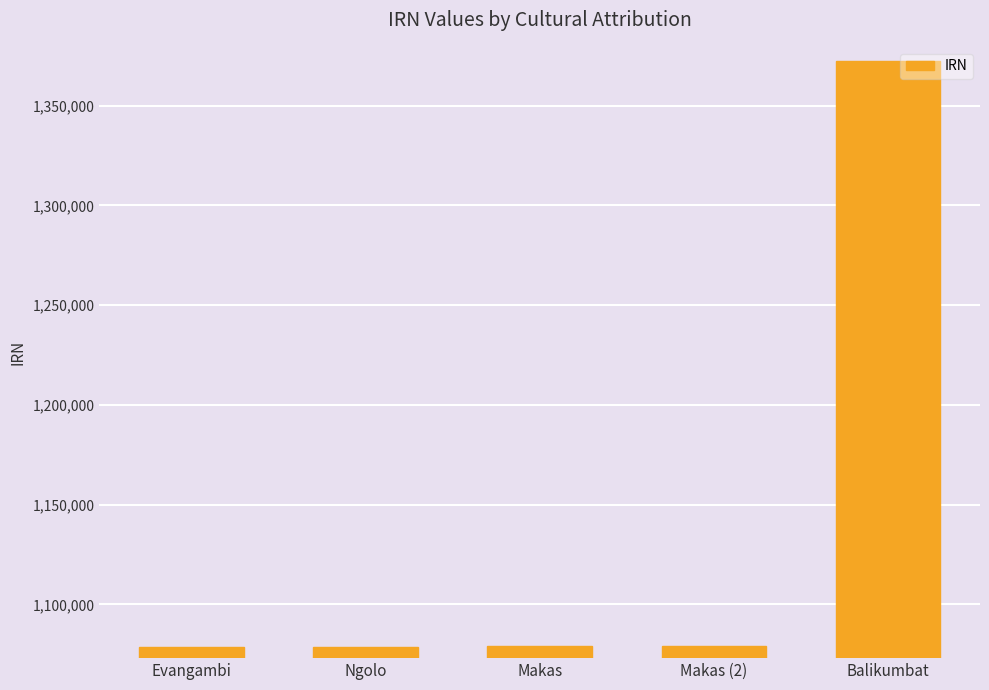

The value at Balikumbat is 1372589. True or false?

True